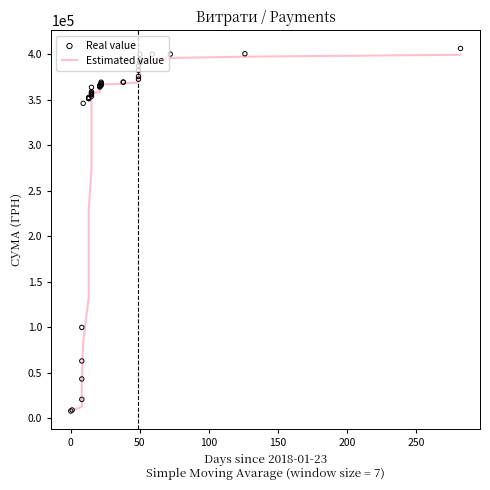

Which series has the largest Y range (max minus min)?

Real value